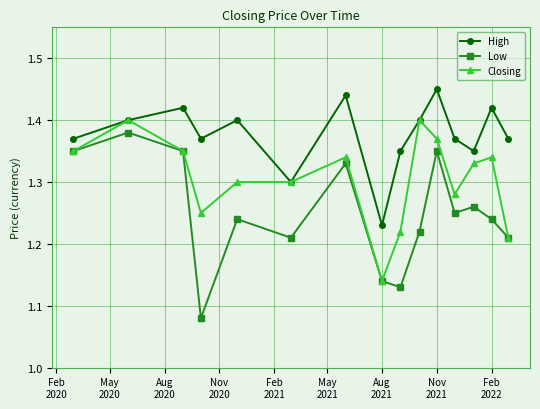

List the series in order of their overall mean, highest first.

High, Closing, Low